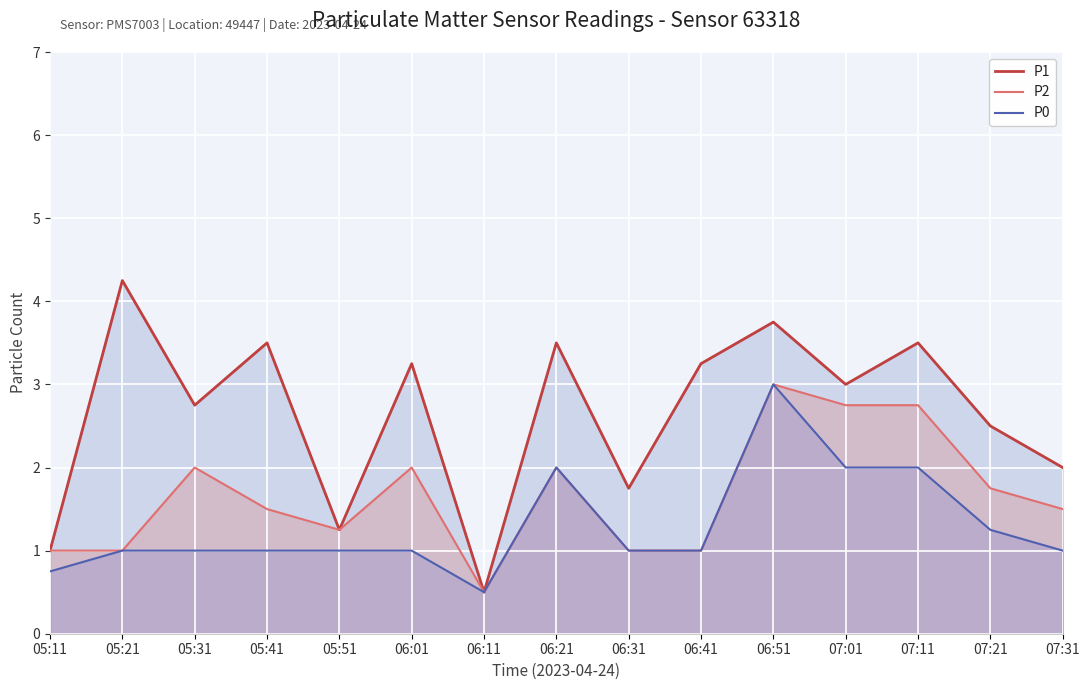

Rank the series by their average value, from highest to lowest.

P1, P2, P0